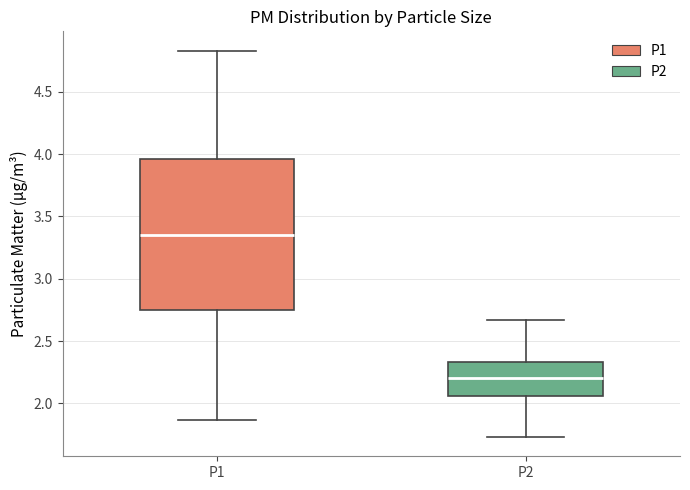

Where does the median line of the box for P1 sit on the y-axis? The values are not printed on the chart, so give them approximately, as read against the axis.

3.35